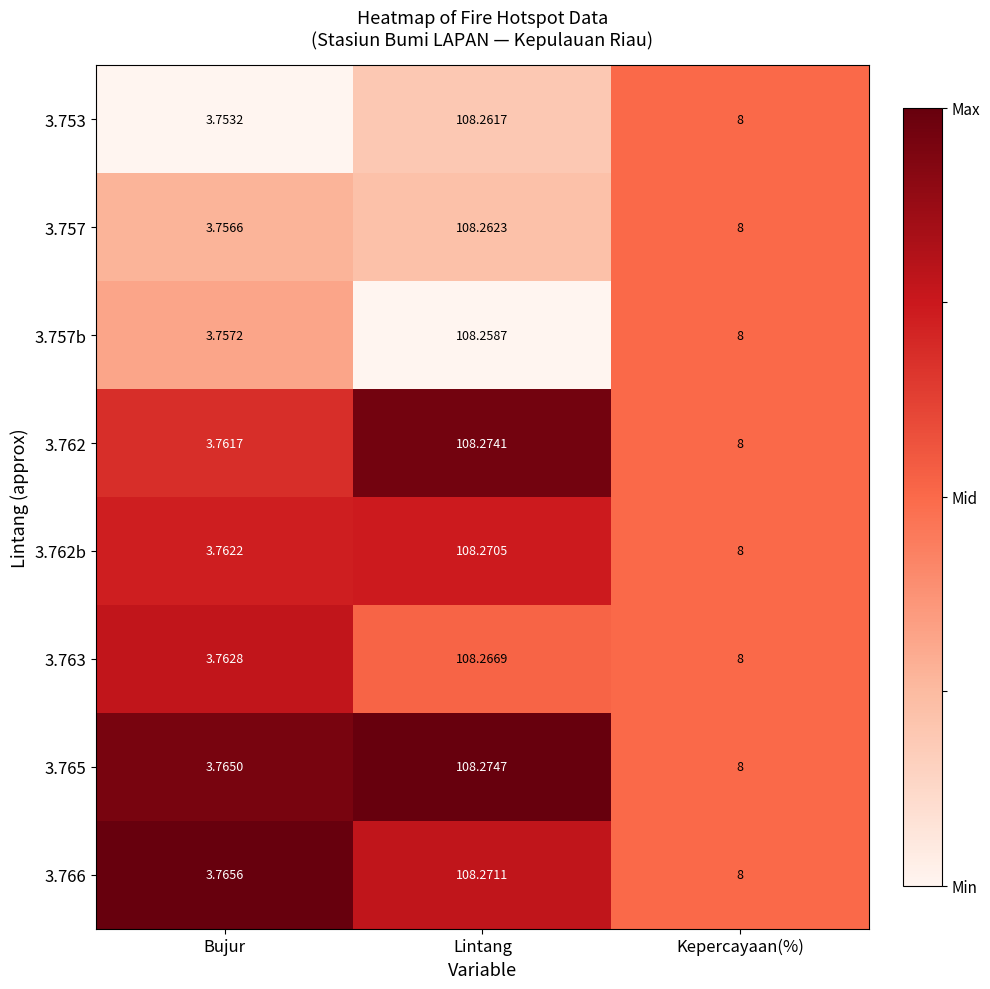

Rank the series at Bujur from lowest to highest value.

3.753, 3.757, 3.757b, 3.762, 3.762b, 3.763, 3.765, 3.766